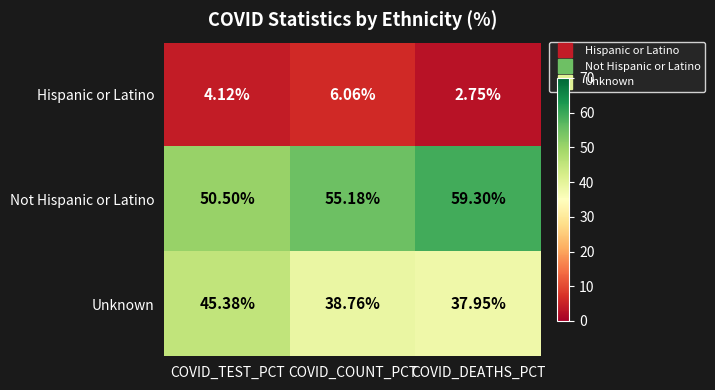

Which series has the largest range (max minus min)?

Not Hispanic or Latino